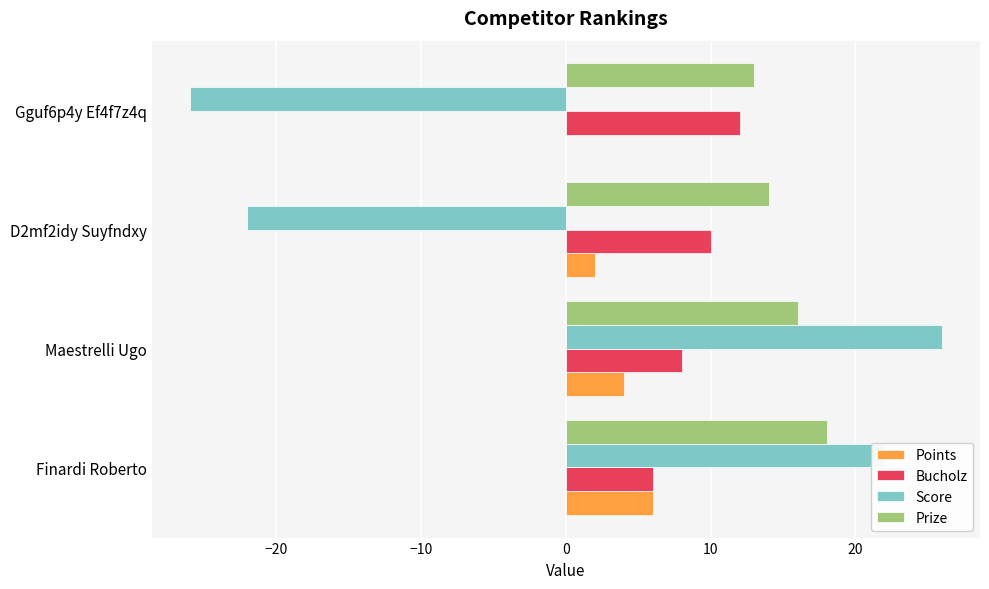

Which series has the widest spread of values?

Score